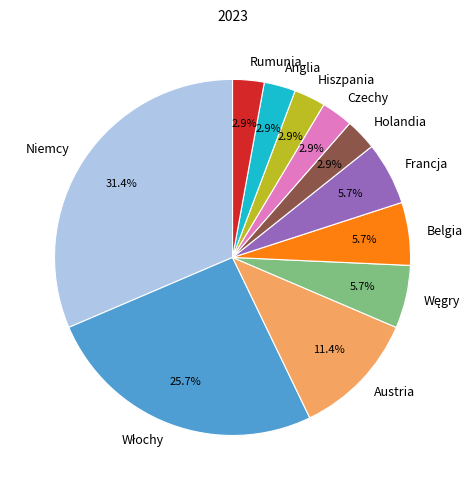

Which category has the biggest portion of the pie?

Niemcy